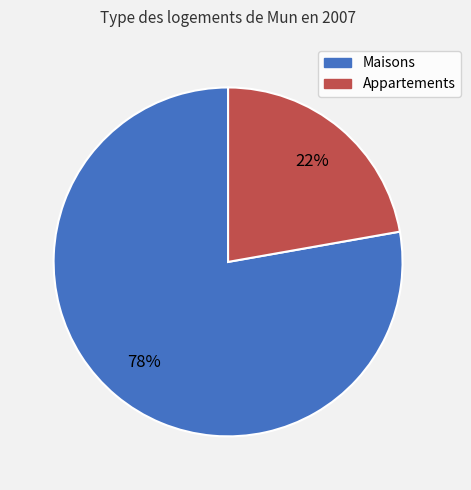

Count the number of slices in the pie.

2